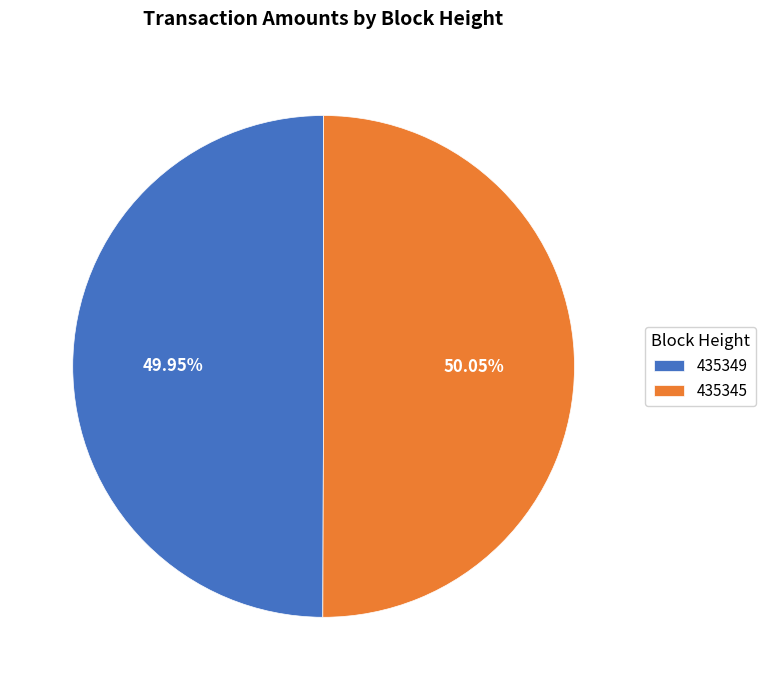

How many segments does this pie chart have?

2